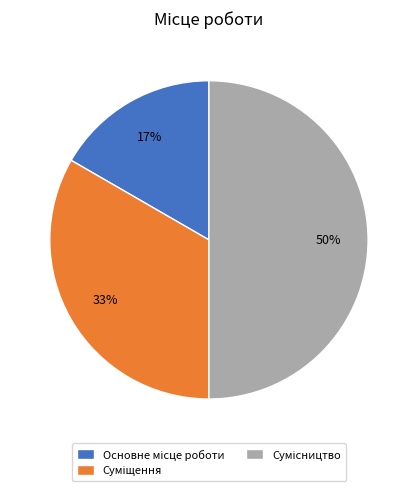

To the nearest percent, what is the difference between the largest and smallest slice percentages?

33%